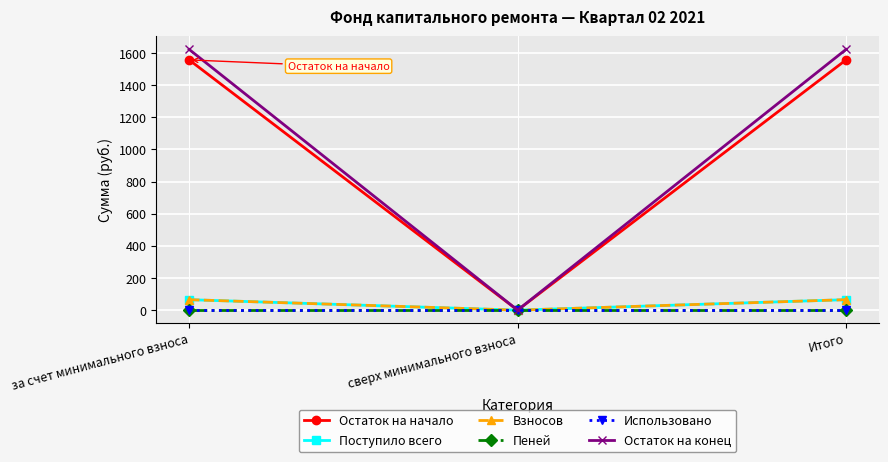

Which series has the widest spread of values?

Остаток на конец